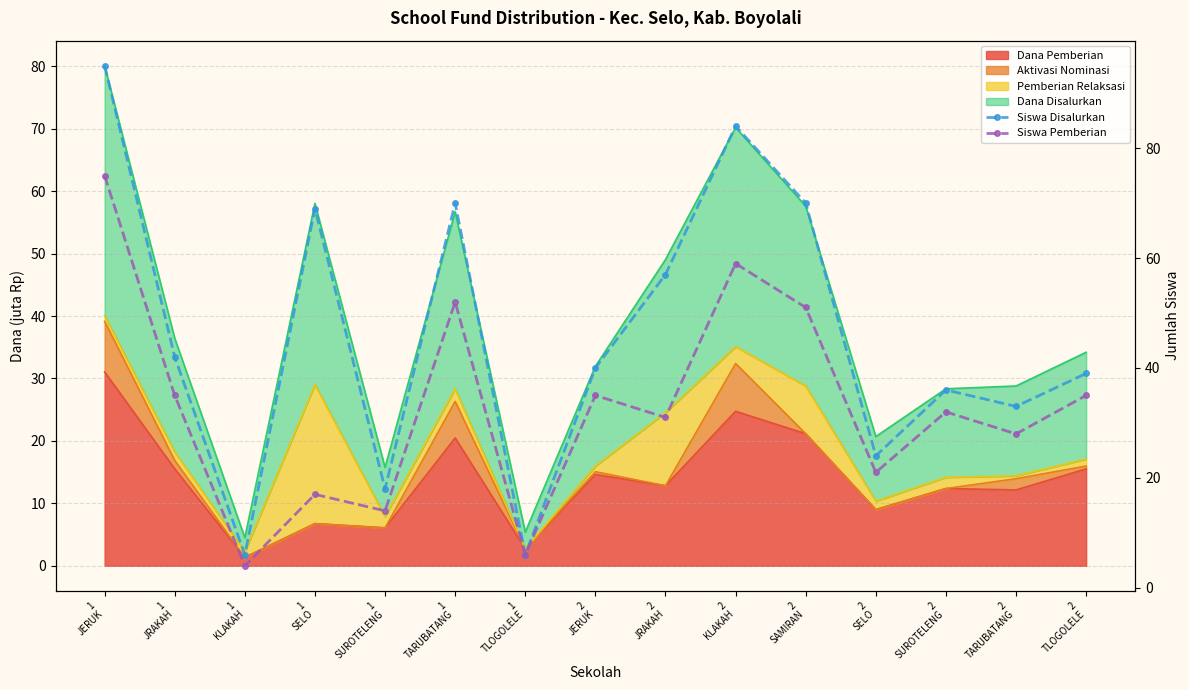

Which category has the lowest value in the Siswa Disalurkan series?

1
KLAKAH